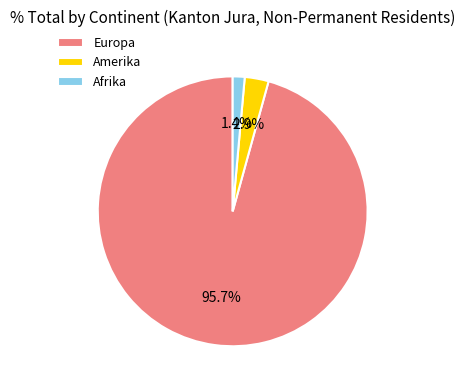

True or false: Europa accounts for 88% of the total.

False